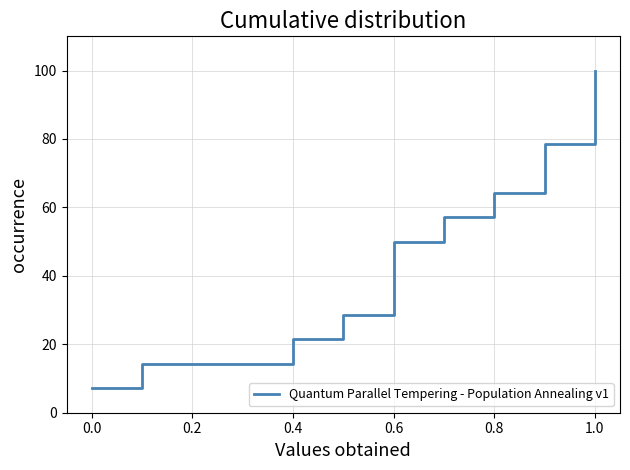

Is this an area chart (filled region under the line)?

No